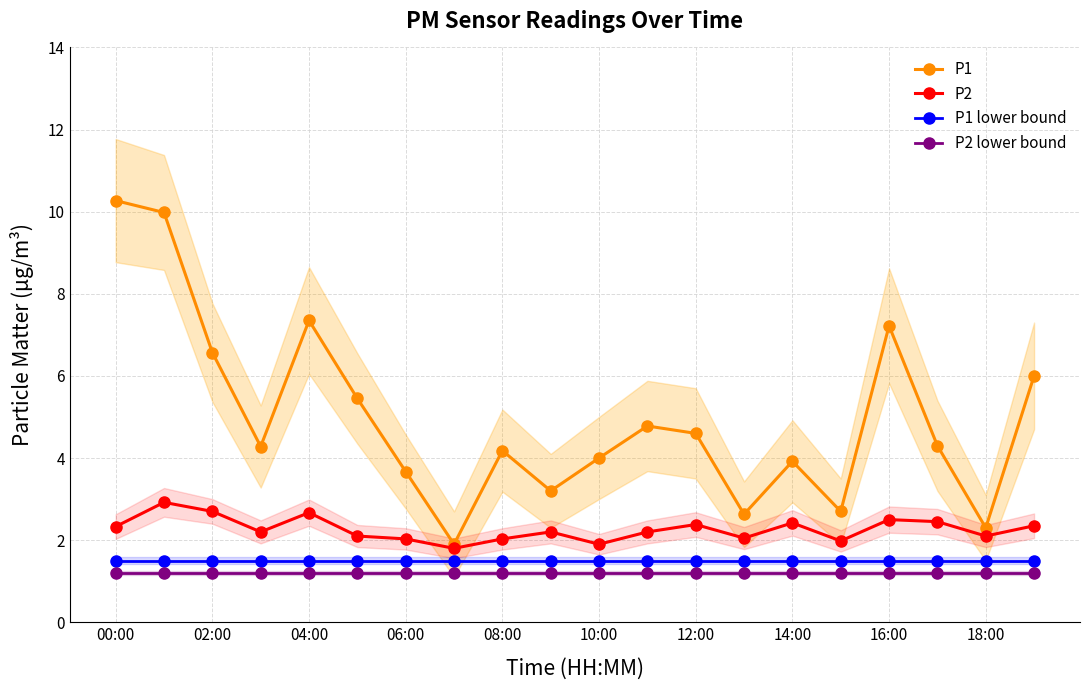

What is the minimum value for P1 lower bound?

1.5